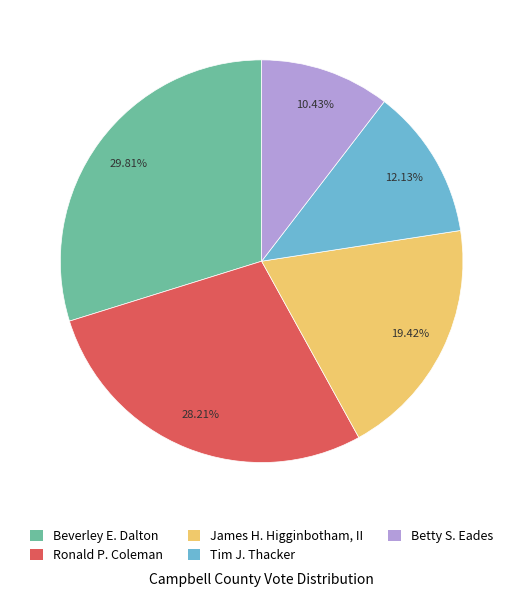

Does any single category account for the majority?

No